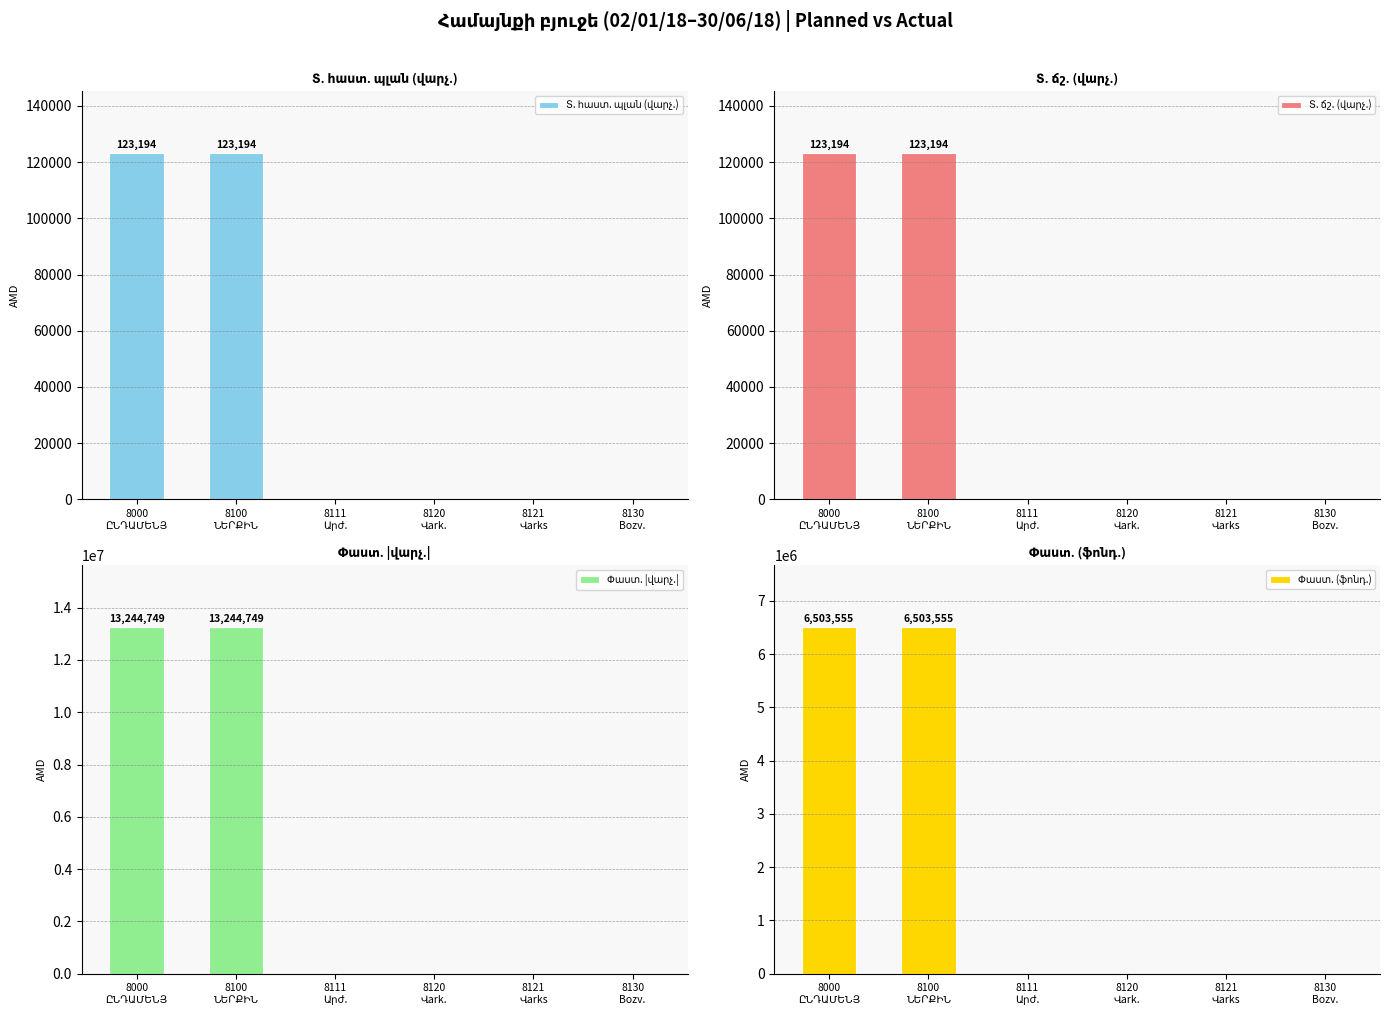

The value of Փաստ. (ֆոնդ.) at 8100
ՆԵՐՔԻՆ is 1690732.5. True or false?

False